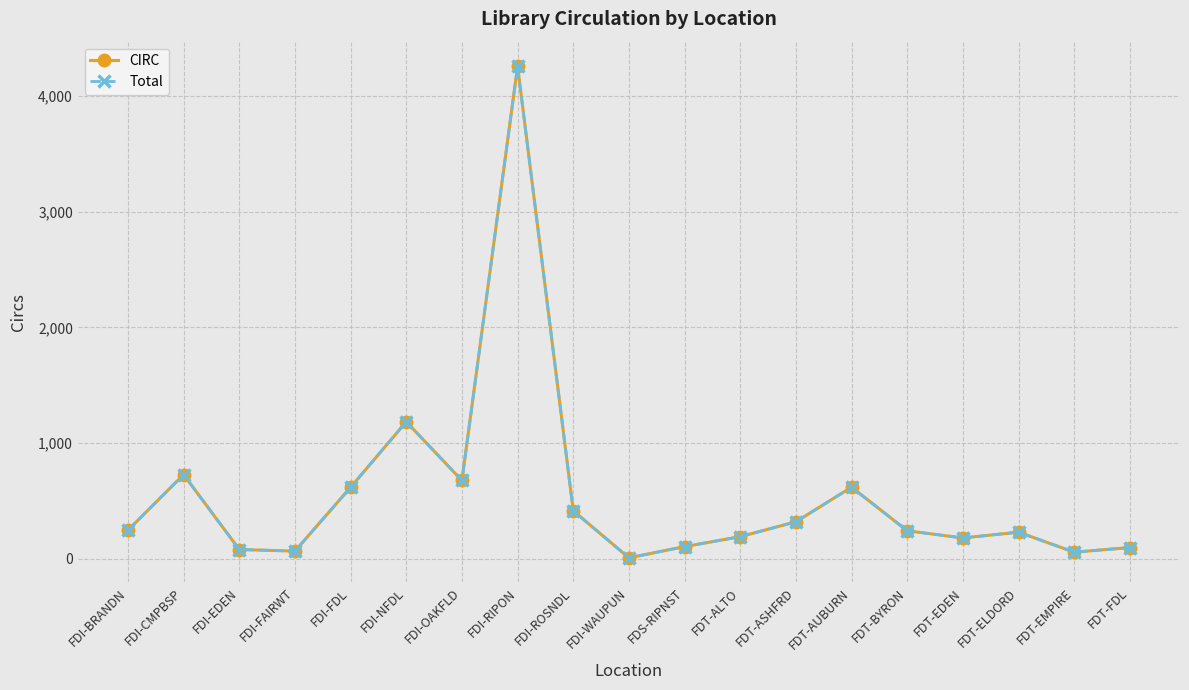

What is the total value across all series at FDS-RIPNST?

208